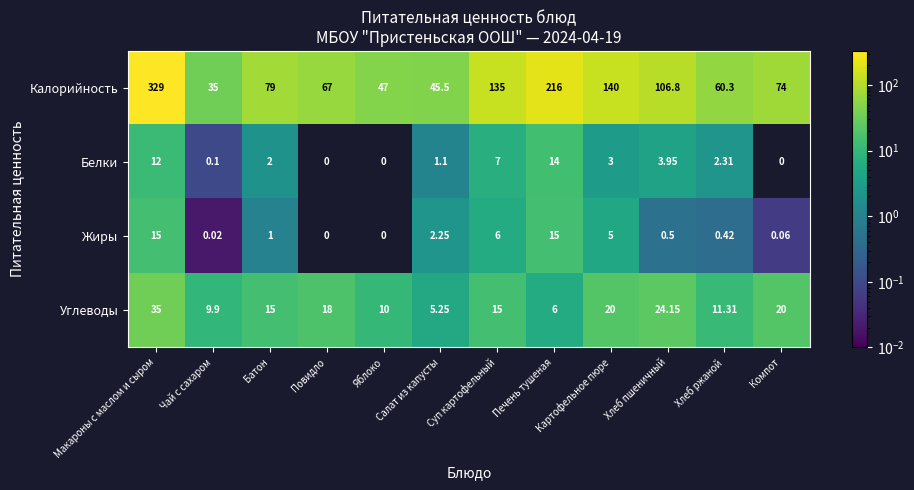

At how many categories does at least one series exceed 256?

1